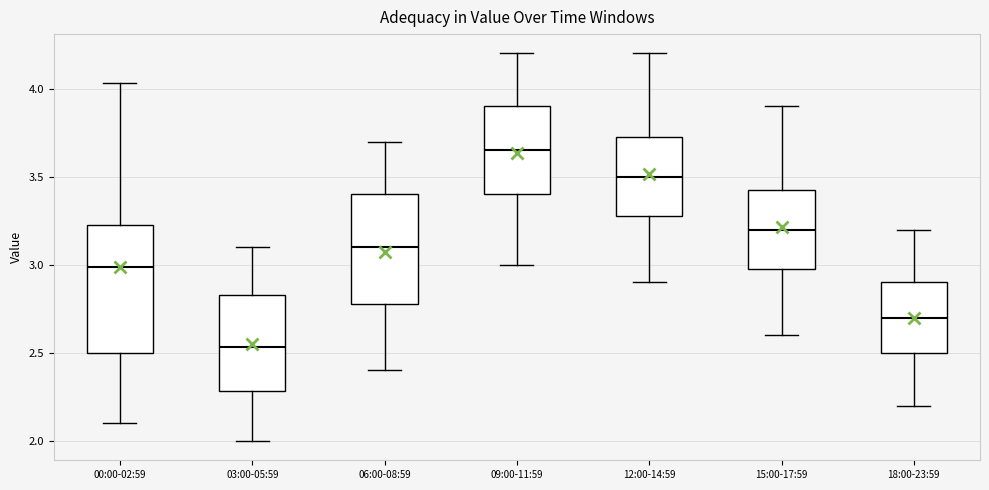

Comparing the boxes themselves (not the whiskers), which one is the tallest?

00:00-02:59